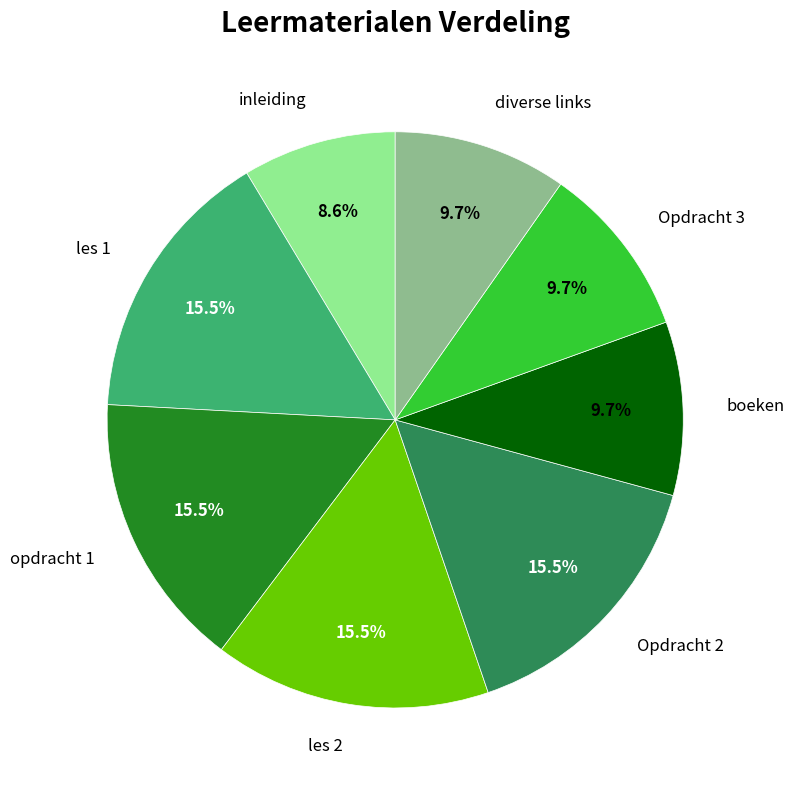

To the nearest percent, what is the average slice percentage?

12%